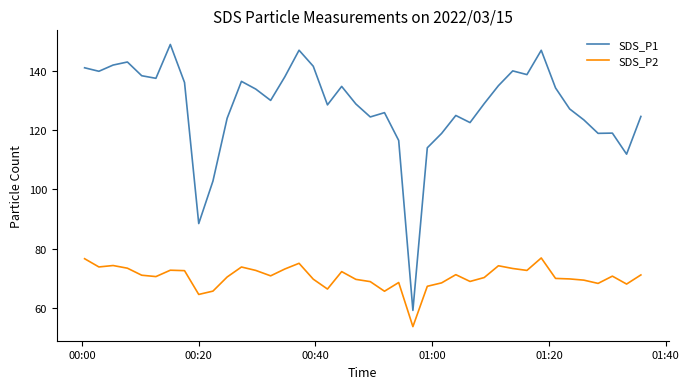

What is the lowest value of the SDS_P2 series?

53.7